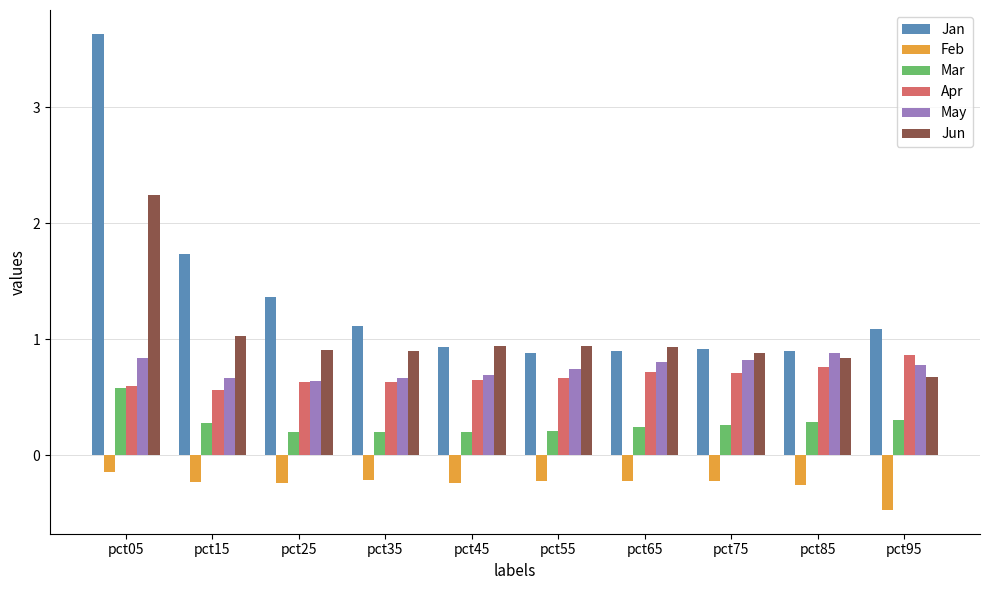

How many bars are there in each group?

6